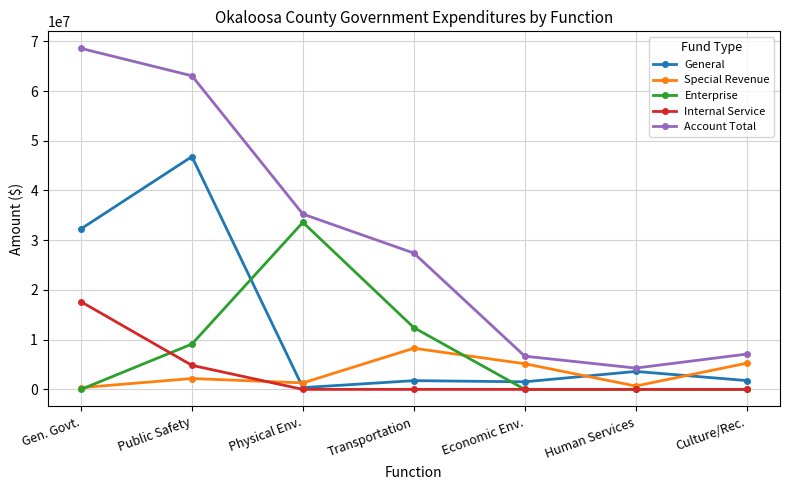

What is the maximum value shown in the chart?

68573573